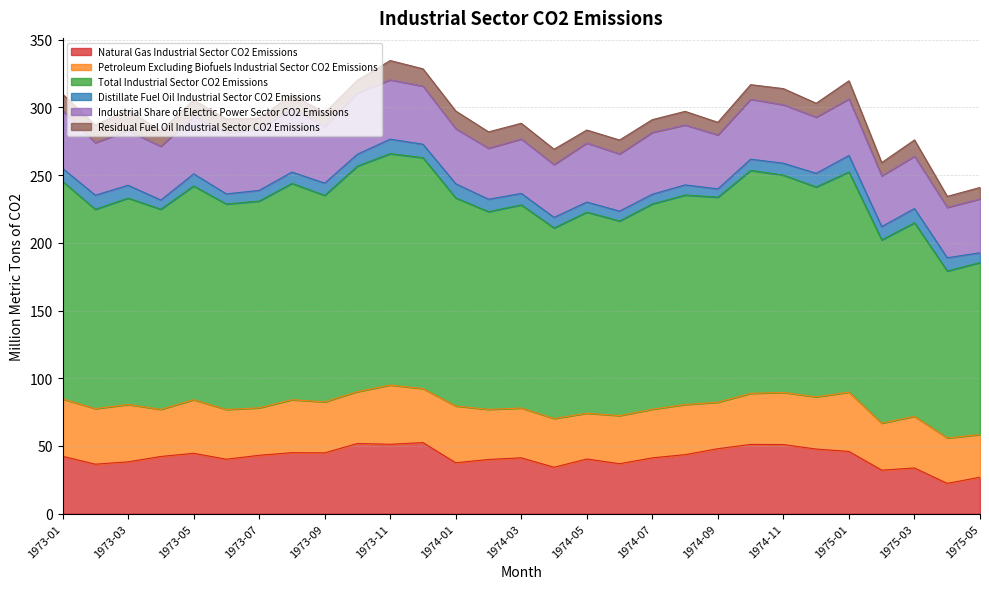

Reading right to left, transcribe all the data shown in this chart.

Natural Gas Industrial Sector CO2 Emissions: 26.9	22.4	33.7	32.1	45.9	47.7	51.0	51.2	48.0	43.6	41.2	36.9	40.4	34.3	41.2	40.0	37.6	52.5	51.2	51.8	44.9	45.0	43.1	40.2	44.6	42.2	38.3	36.6	42.4
Petroleum Excluding Biofuels Industrial Sector CO2 Emissions: 31.6	33.5	38.1	34.7	43.8	38.5	38.5	37.7	34.3	37.0	35.9	35.5	33.8	36.0	36.8	37.0	41.9	39.9	43.8	38.3	37.7	39.1	35.0	36.8	39.6	34.8	42.4	41.0	42.3
Total Industrial Sector CO2 Emissions: 127.0	123.3	143.0	135.4	162.6	155.1	160.5	164.7	151.5	154.7	151.7	143.8	148.5	140.8	150.0	146.1	153.7	170.5	170.9	166.6	152.5	159.8	152.7	151.7	157.9	147.8	152.4	147.2	160.7
Distillate Fuel Oil Industrial Sector CO2 Emissions: 7.2	9.8	10.5	9.8	12.2	10.1	8.8	8.3	6.1	7.5	7.1	7.3	7.4	7.8	8.4	9.2	10.4	9.9	10.7	8.8	9.0	8.4	7.9	7.5	9.0	6.8	9.5	10.4	9.6
Industrial Share of Electric Power Sector CO2 Emissions: 39.8	37.2	38.7	37.5	41.8	41.5	43.2	44.3	39.8	44.3	45.6	42.2	43.6	39.0	40.2	37.7	40.7	43.0	43.8	45.3	41.9	46.8	45.3	44.8	42.4	39.7	40.4	38.8	42.7
Residual Fuel Oil Industrial Sector CO2 Emissions: 8.4	8.2	12.0	9.8	13.4	10.3	11.9	10.8	9.4	10.0	9.5	10.2	9.6	11.3	11.6	12.1	13.1	12.7	14.2	9.4	10.1	10.4	8.0	10.6	12.2	11.3	15.2	13.1	12.2